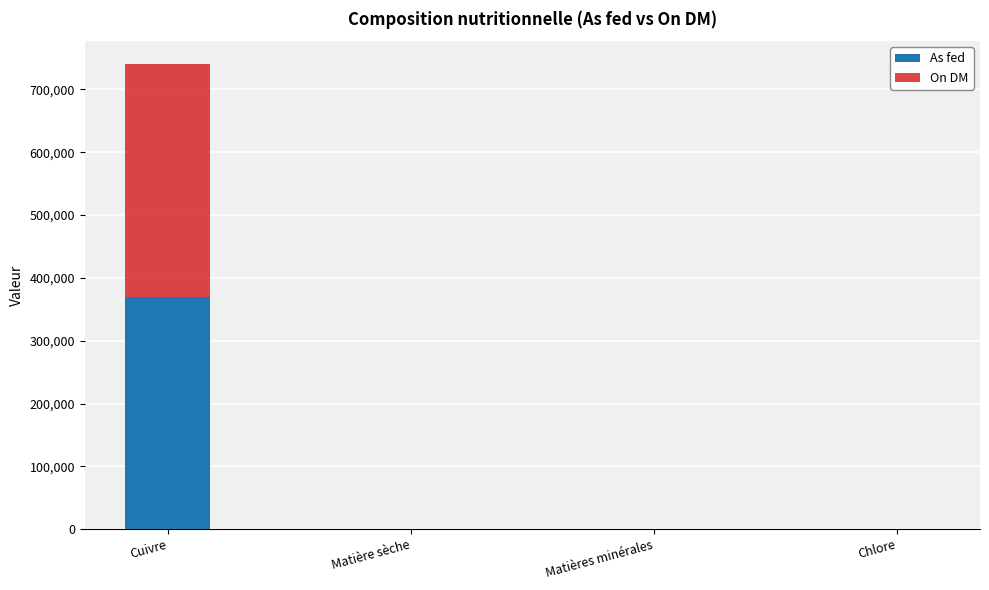

At which category is the sum across all series the highest?

Cuivre